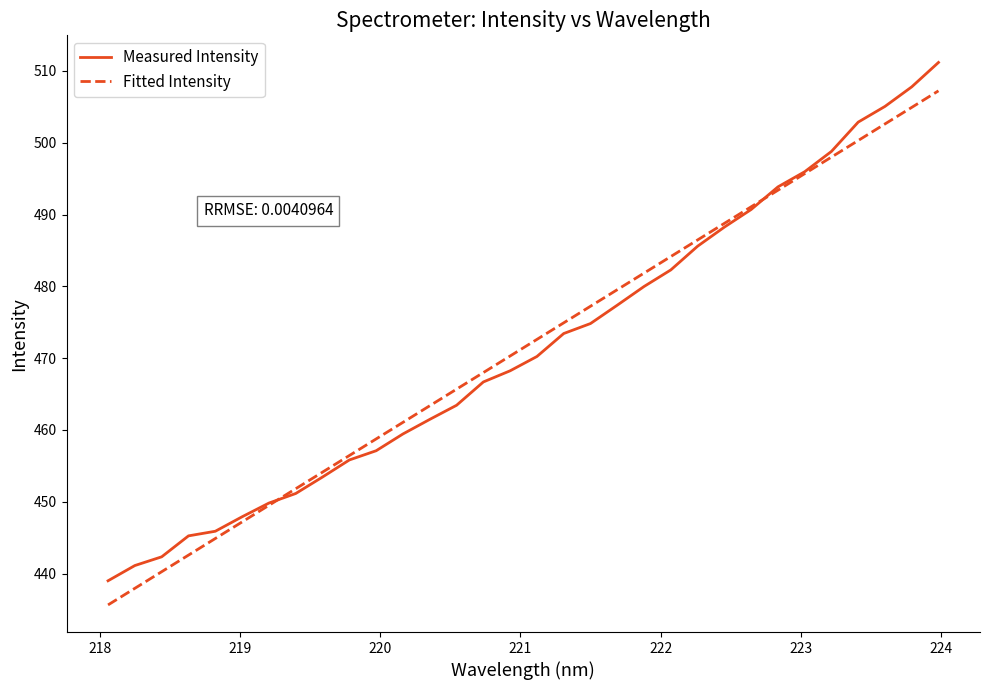

What is the minimum value shown in the chart?

435.6